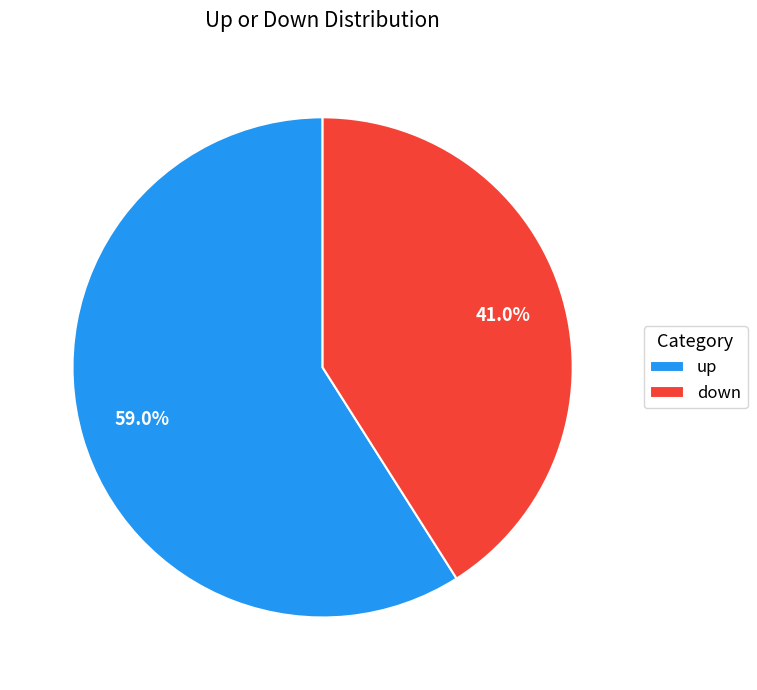

Count the number of slices in the pie.

2